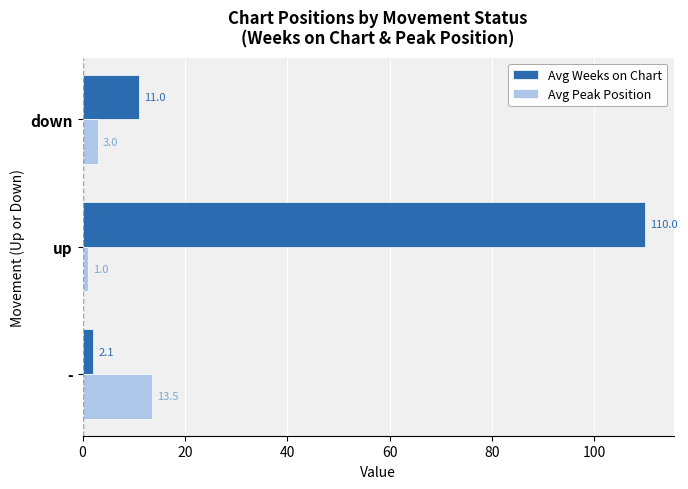

What value does the Avg Weeks on Chart series have at up?

110.0